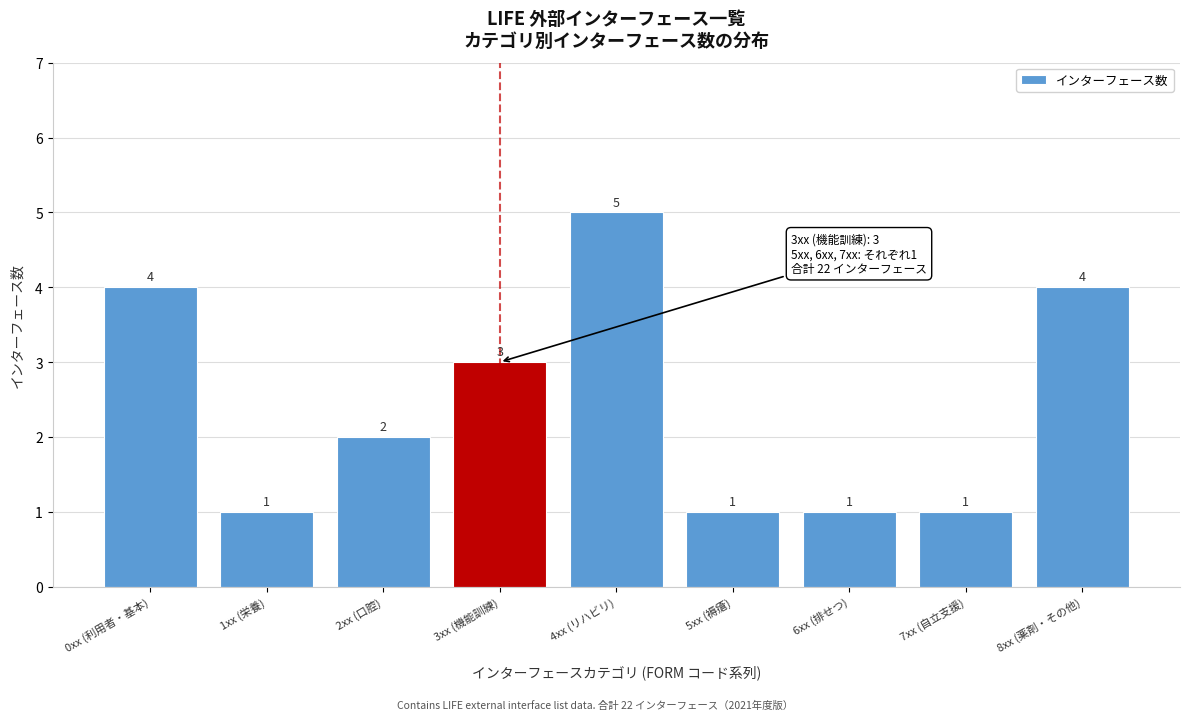

Reading left to right, transcribe all the data shown in this chart.

4	1	2	3	5	1	1	1	4